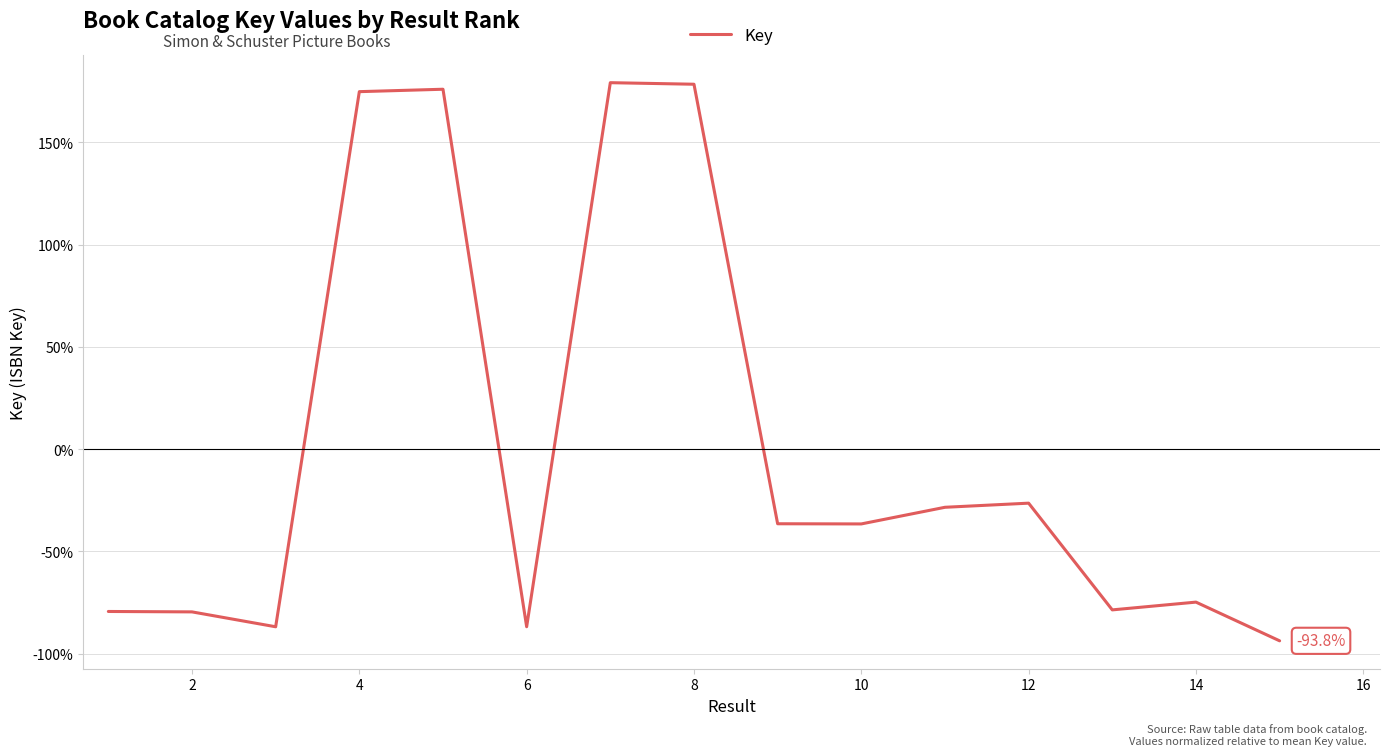

How many lines are shown in the chart?

1